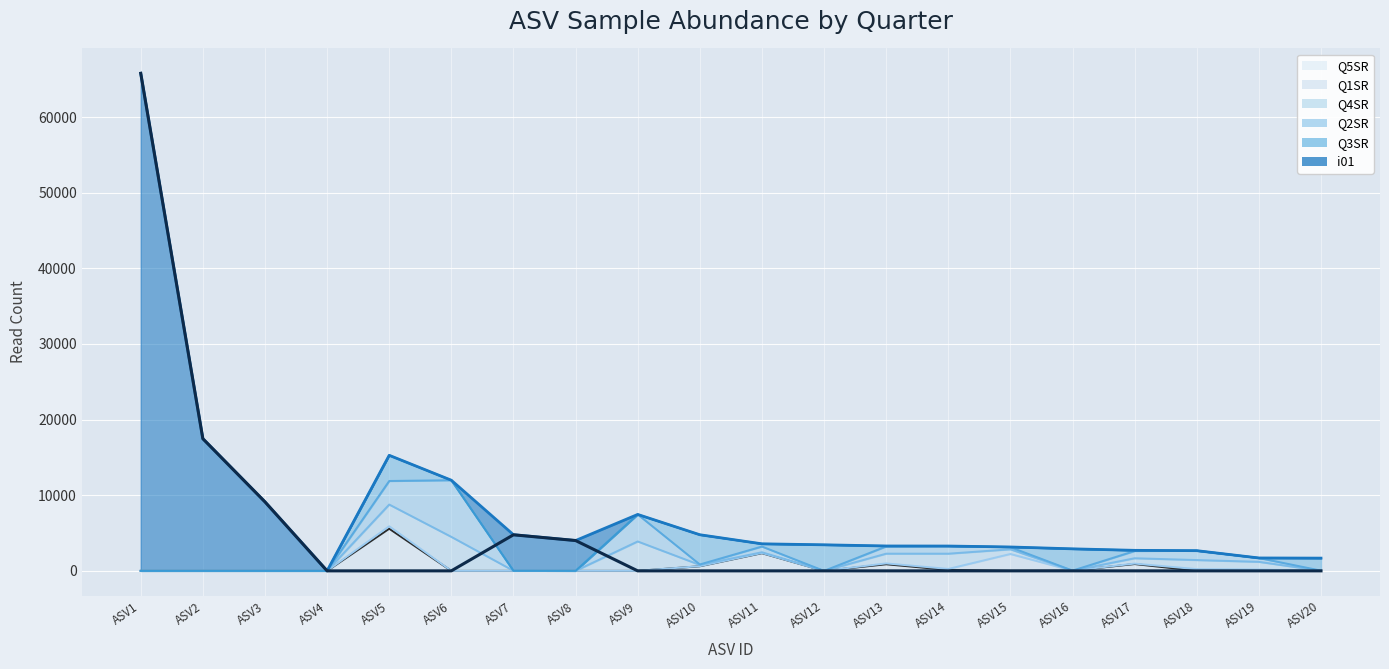

Reading left to right, list all the values displayed in this chart.

Q1SR: 0	0	0	0	327	0	0	0	0	14	28	0	113	134	2223	0	60	224	71	0
Q2SR: 0	0	0	0	3115	7488	0	0	3571	61	758	0	959	1011	281	0	958	1240	511	14
Q3SR: 0	0	0	0	3393	0	0	0	0	3930	357	3444	58	0	25	2879	87	0	0	1654
Q4SR: 0	0	0	0	2873	4495	13	0	3888	162	96	0	1288	2018	618	0	707	1201	1018	2
Q5SR: 0	0	0	0	5568	0	0	0	0	609	2336	0	871	119	9	32	900	4	104	13
i01: 65776	17472	9121	0	0	0	4766	4009	0	0	0	0	0	0	0	0	0	0	0	0